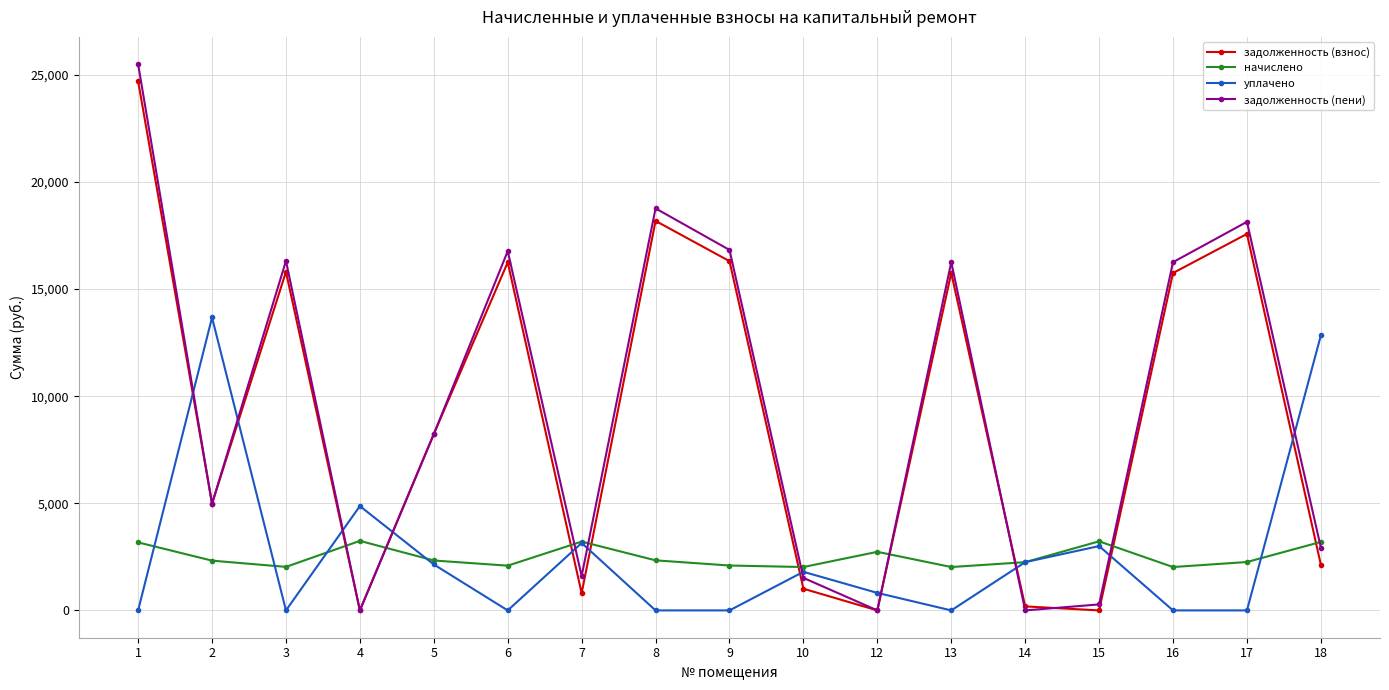

The начислено series shows 2031.7 at 3. True or false?

True